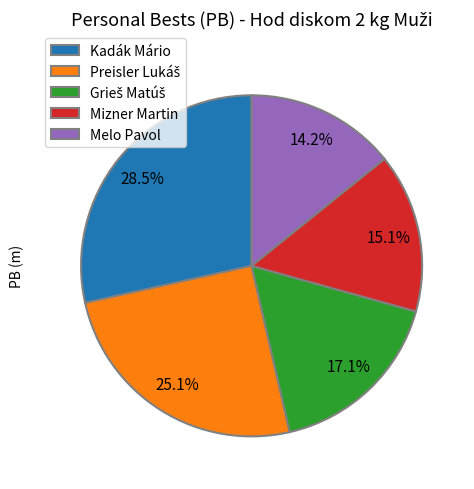

Which category has the biggest portion of the pie?

Kadák Mário